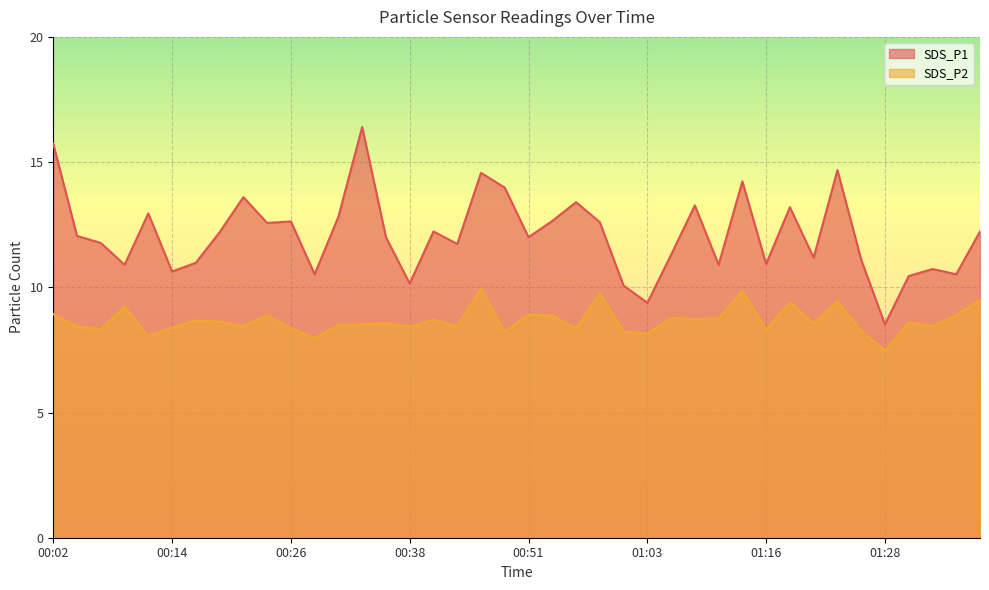

At which label is SDS_P1 closest to 12?

00:36